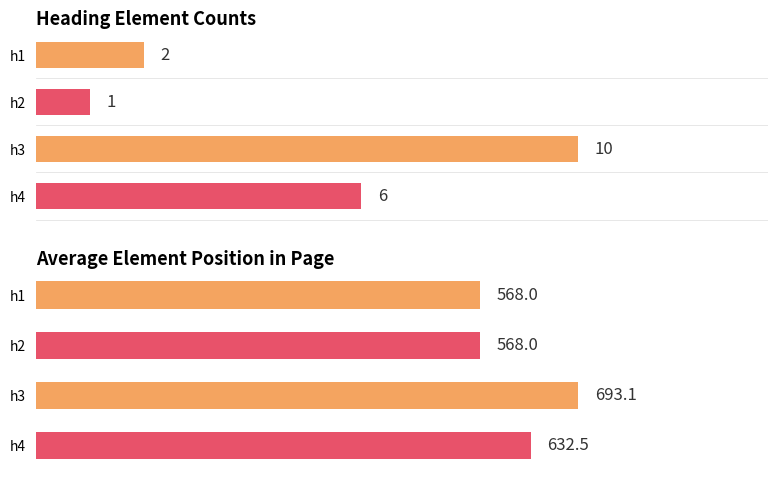

What is the average value of the Avg Position series?

615.4